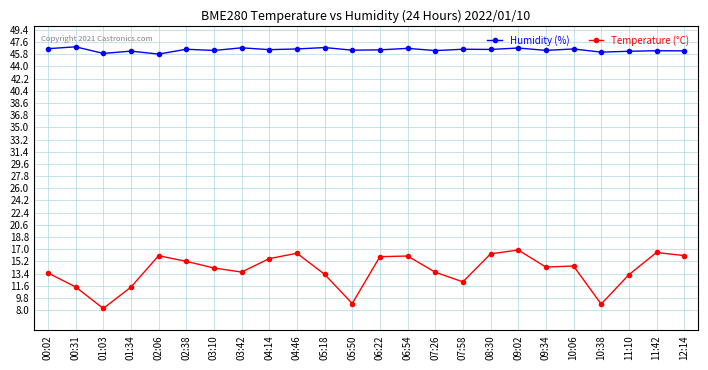

What is the sum of all Temperature (°C) values?

332.2